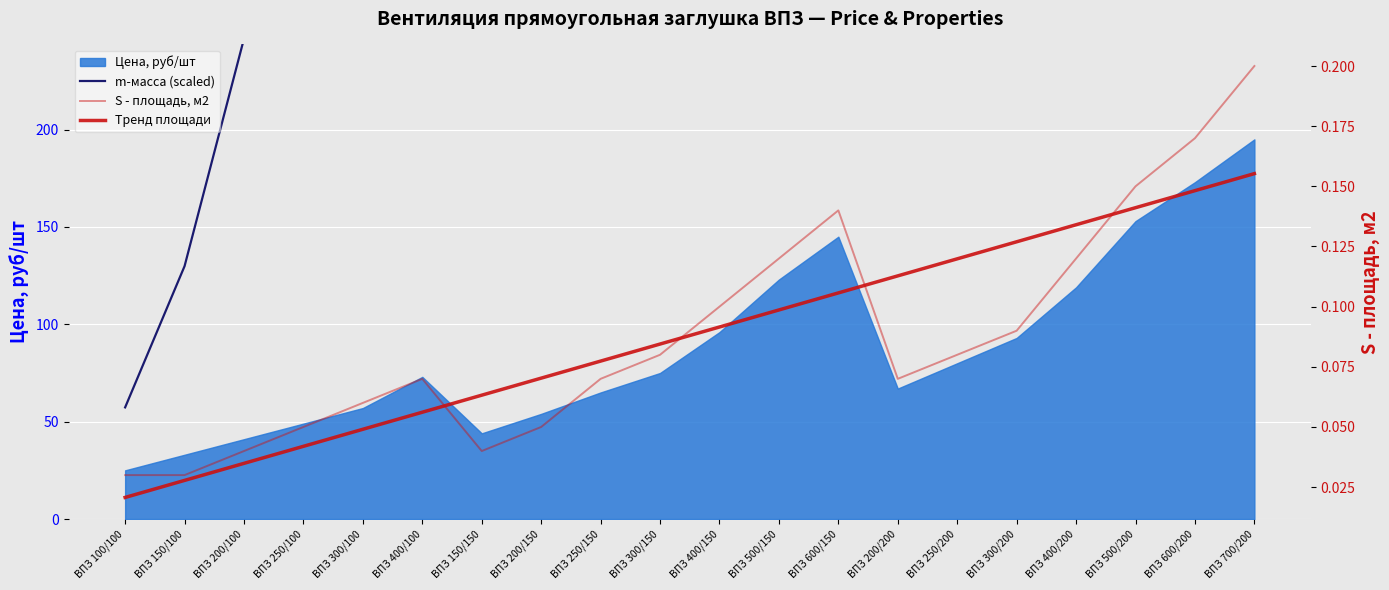

Which series has the widest spread of values?

m-масса (scaled)